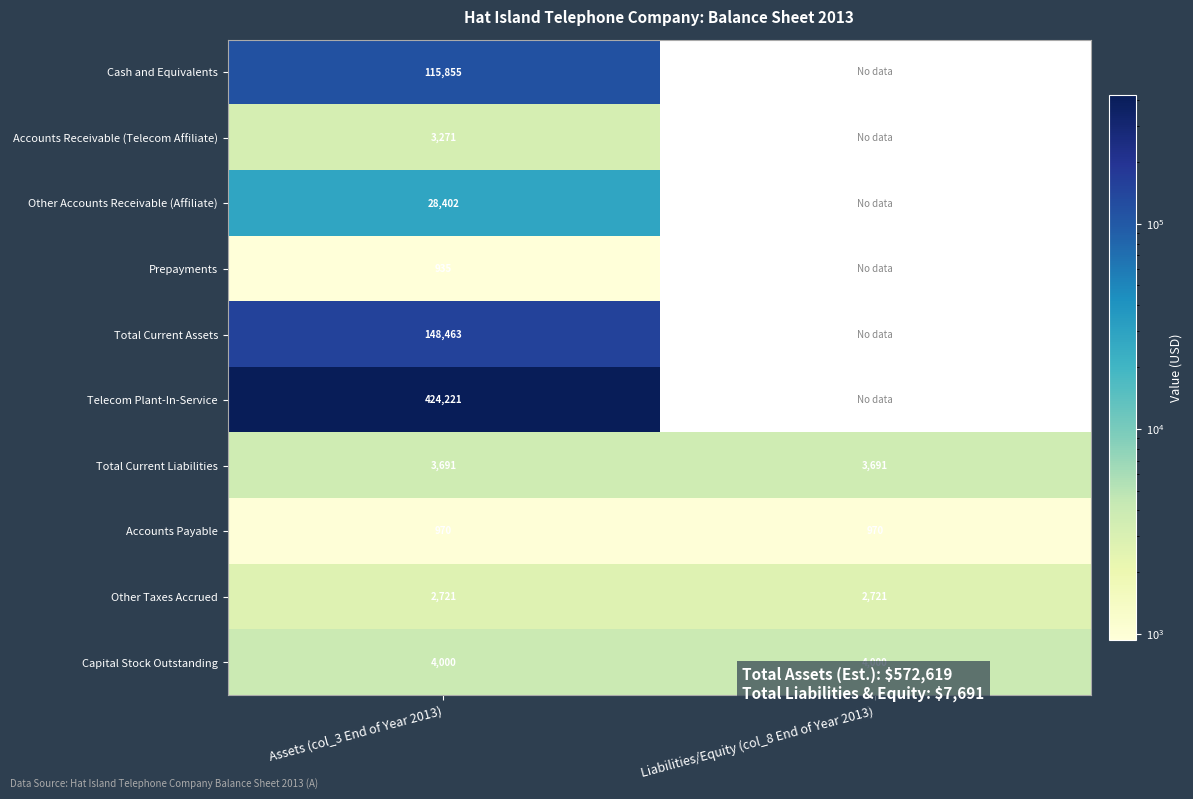

What is the average value of the Accounts Payable series?

970